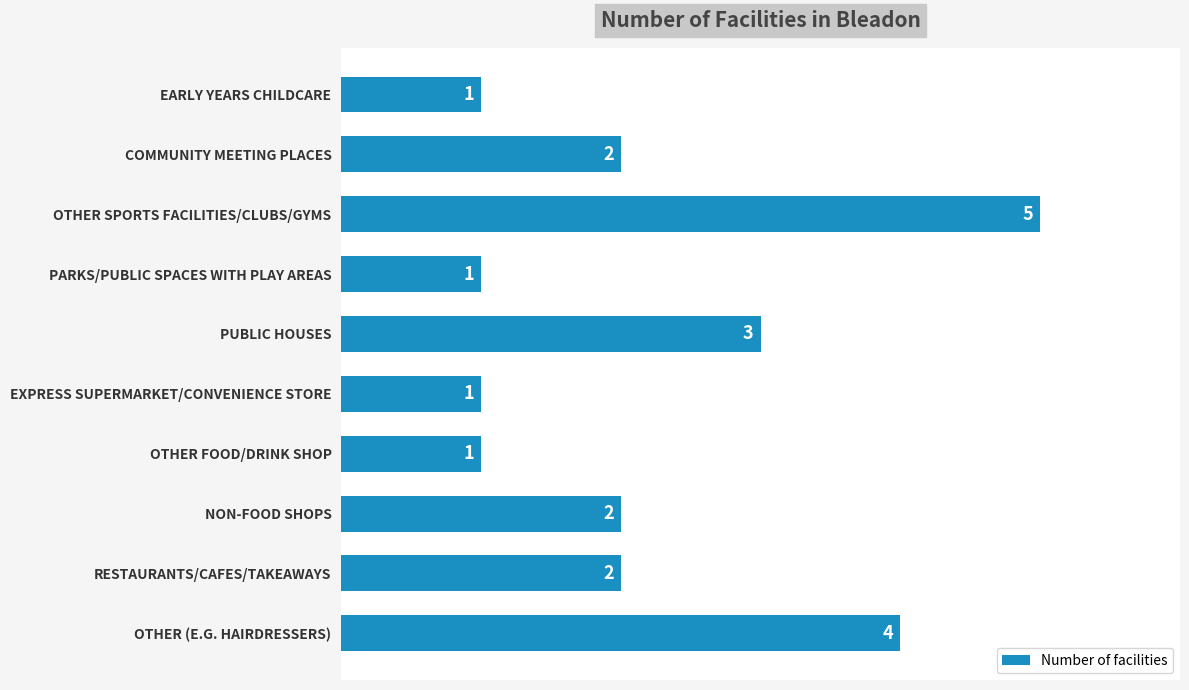

Count the number of data series in this chart.

1